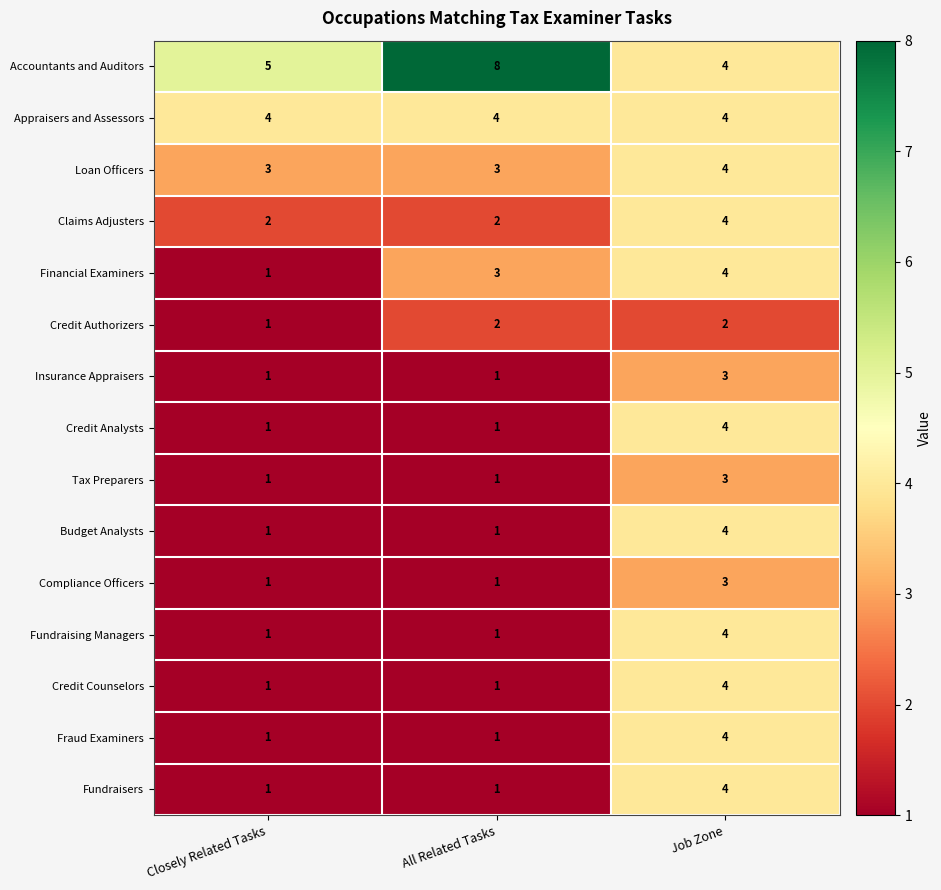

True or false: Credit Authorizers has a value of 1 at Closely Related Tasks.

True